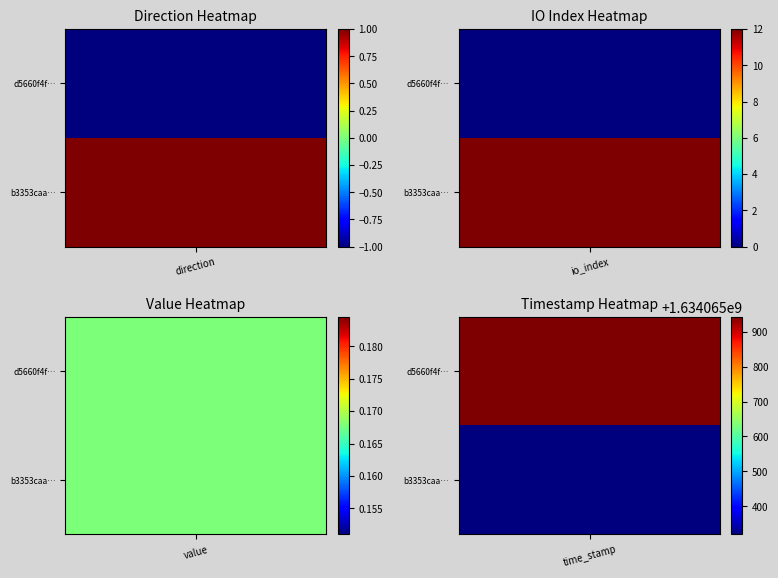

How many categories are shown in the chart?

4